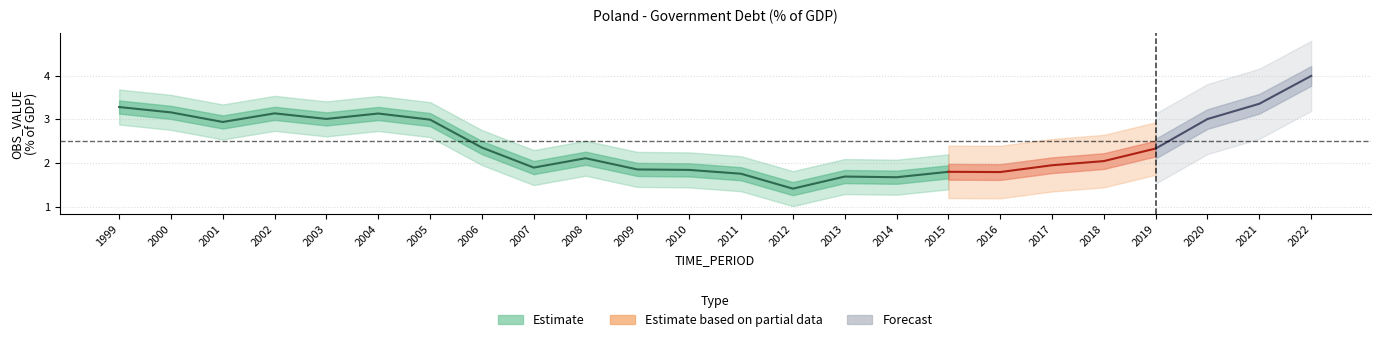

What is the change in value from 2018 to 2020?

+1.0